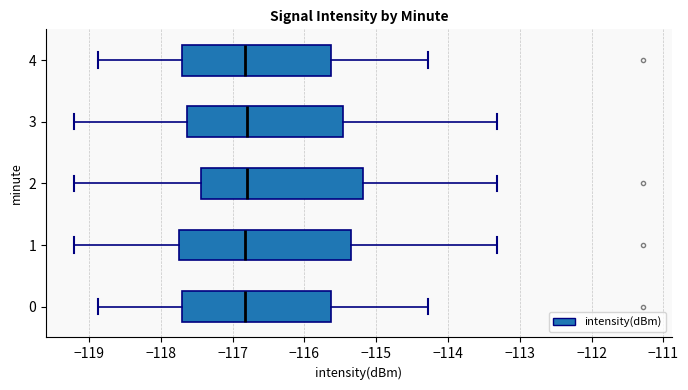

Reading bottom to top, read every box against the x-axis: the position of its median line, the range the box covers, and the ends of its whiskers. The values are not printed on the chart, so give them approximately, as read against the axis.

0: median -116.8, box -117.7 to -115.6, whiskers -118.9 to -114.3
1: median -116.8, box -117.7 to -115.4, whiskers -119.2 to -113.3
2: median -116.8, box -117.4 to -115.2, whiskers -119.2 to -113.3
3: median -116.8, box -117.6 to -115.5, whiskers -119.2 to -113.3
4: median -116.8, box -117.7 to -115.6, whiskers -118.9 to -114.3